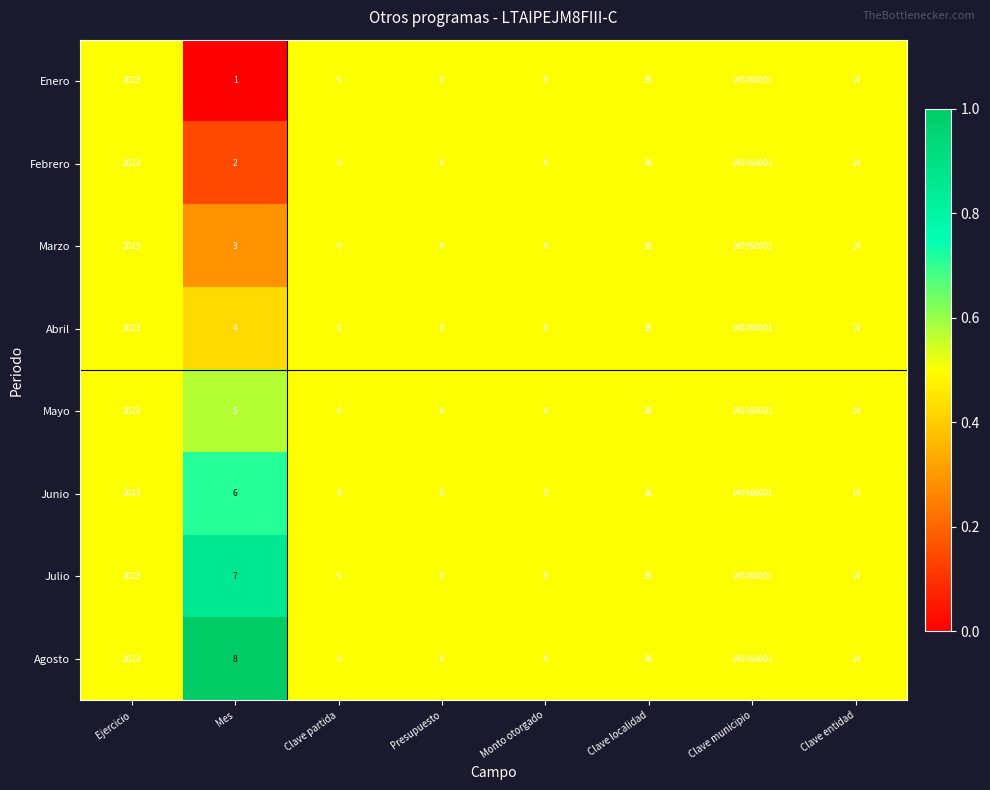

Is the value of Enero at Monto otorgado greater than the value of Febrero at Clave entidad?

No